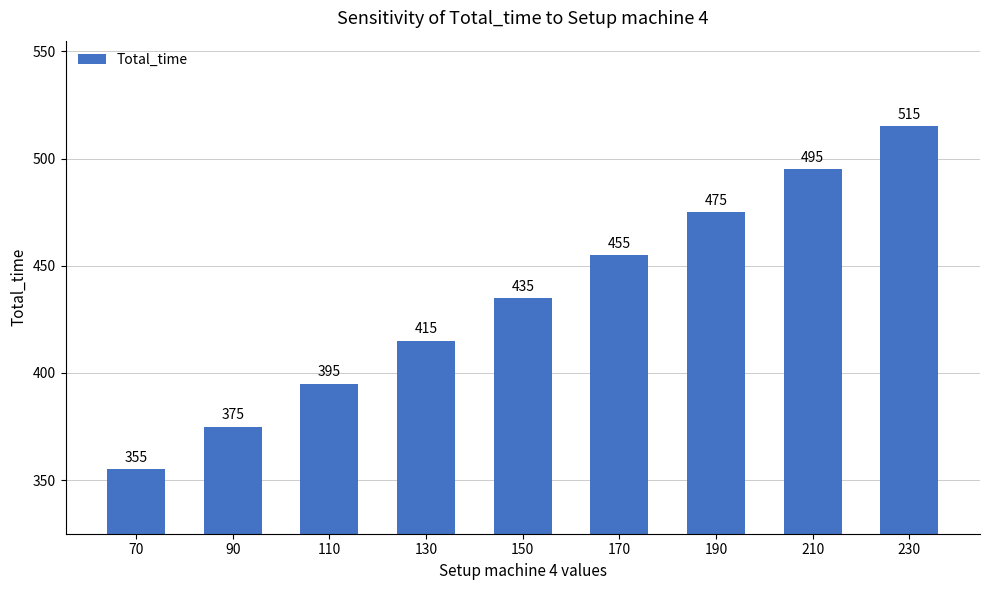

What is the difference between the values at 170 and 230?

60